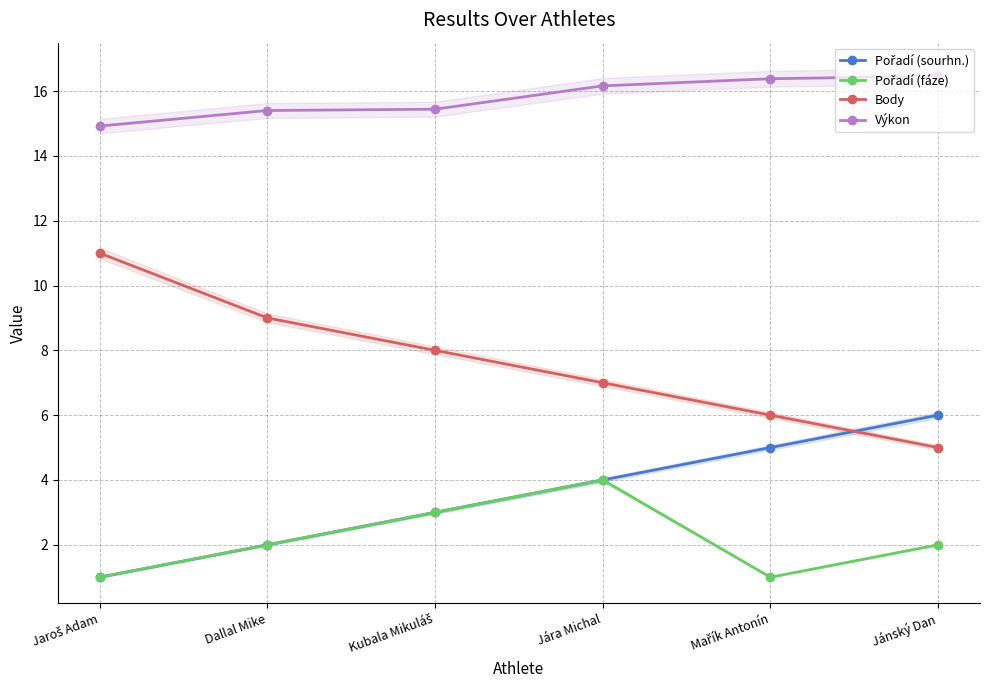

What is the minimum value for Body?

5.0